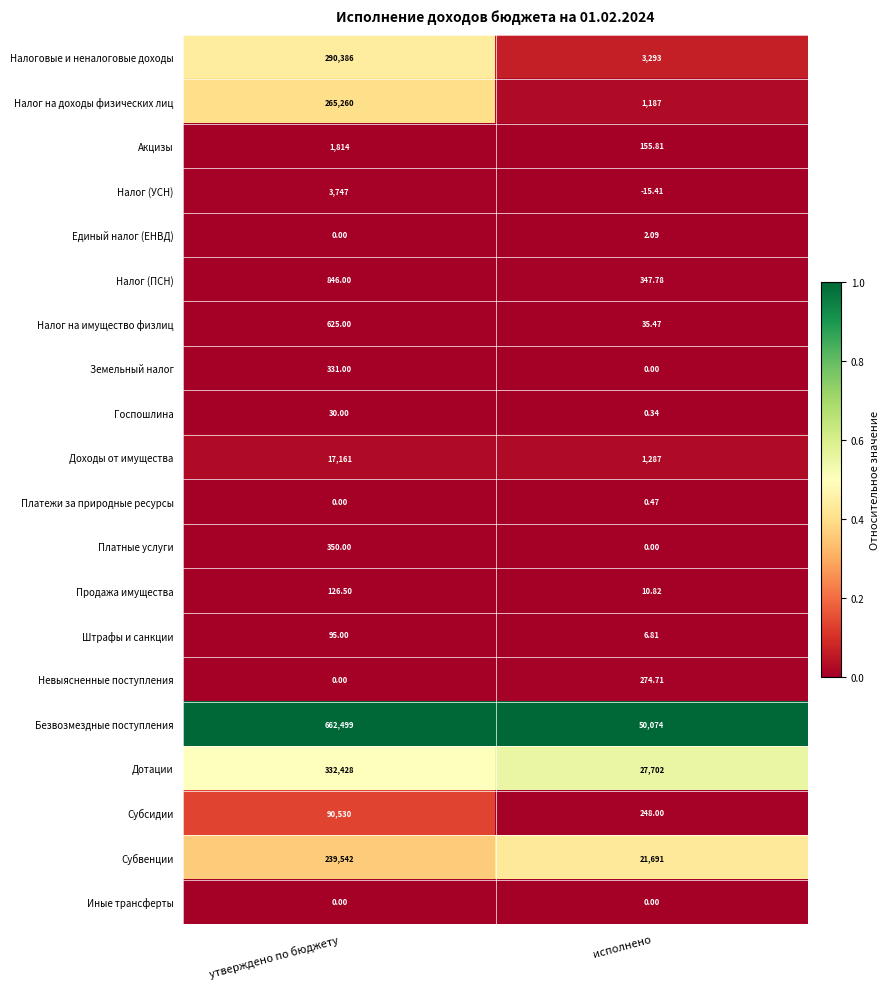

At which category does the chart reach its peak across all series?

утверждено по бюджету